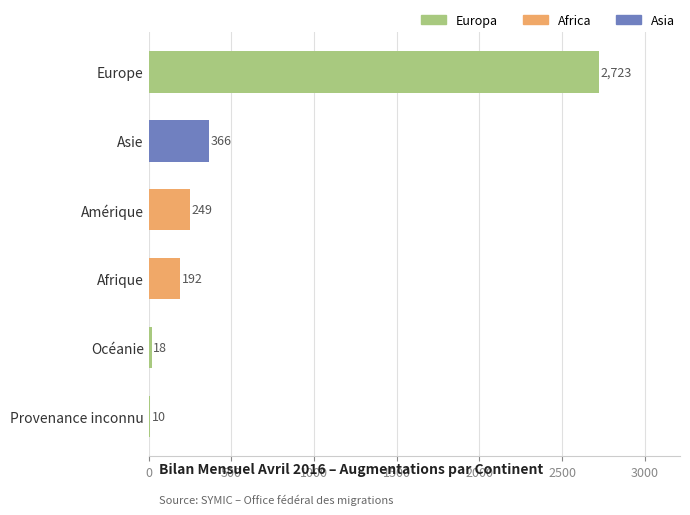

Between Océanie and Afrique, which is larger?

Afrique